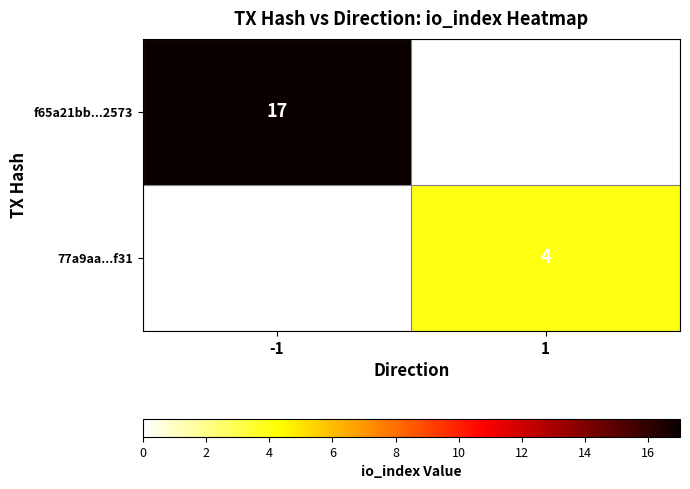

The f65a21bb...2573 series shows 17 at -1. True or false?

True